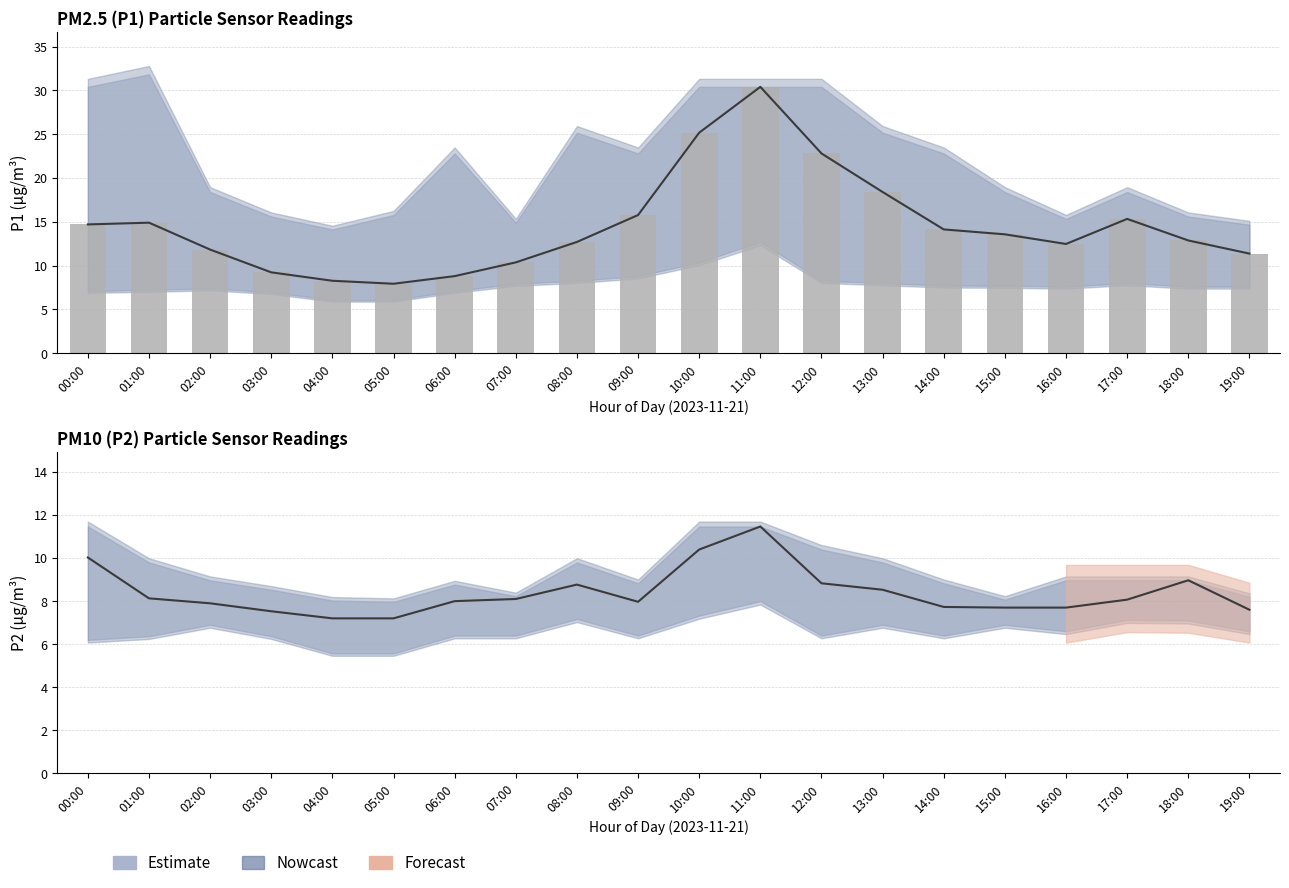

What is the difference between the highest and lowest values at 16:00?

4.8